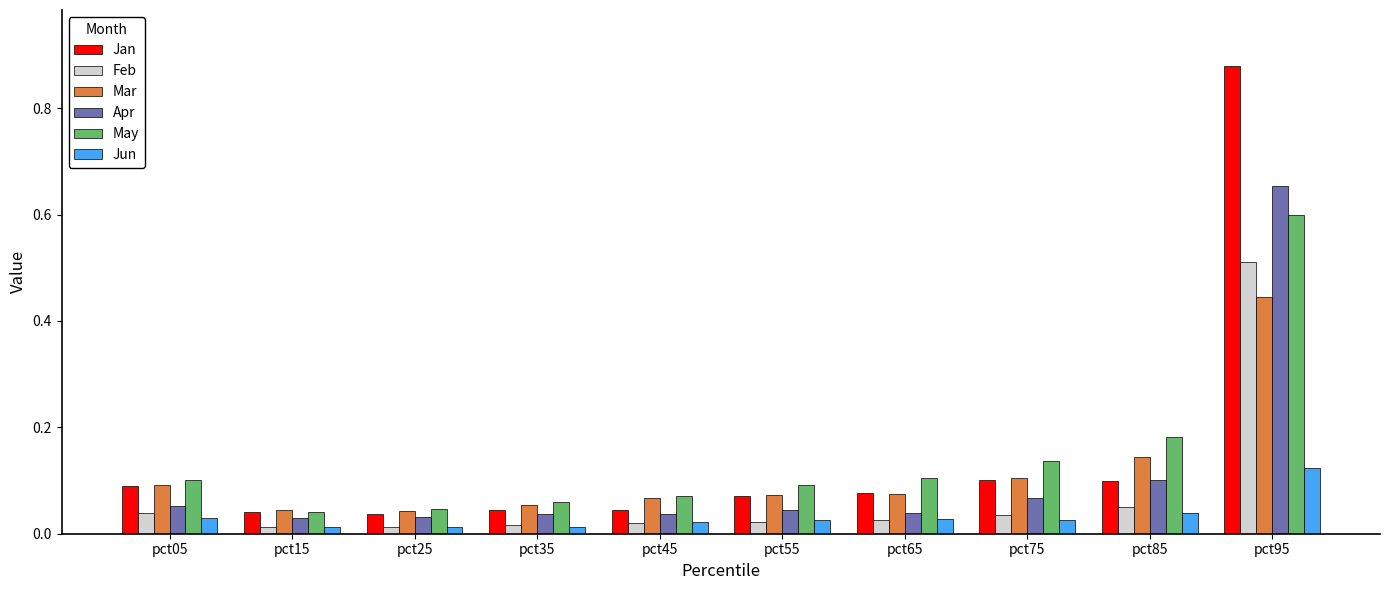

Which series has the widest spread of values?

Jan